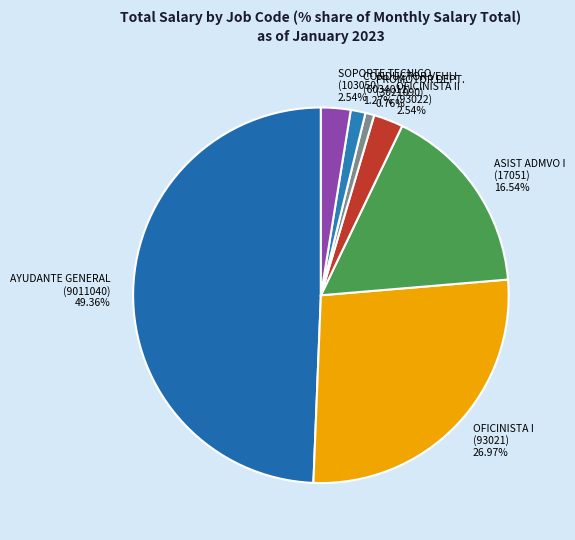

How many segments does this pie chart have?

7